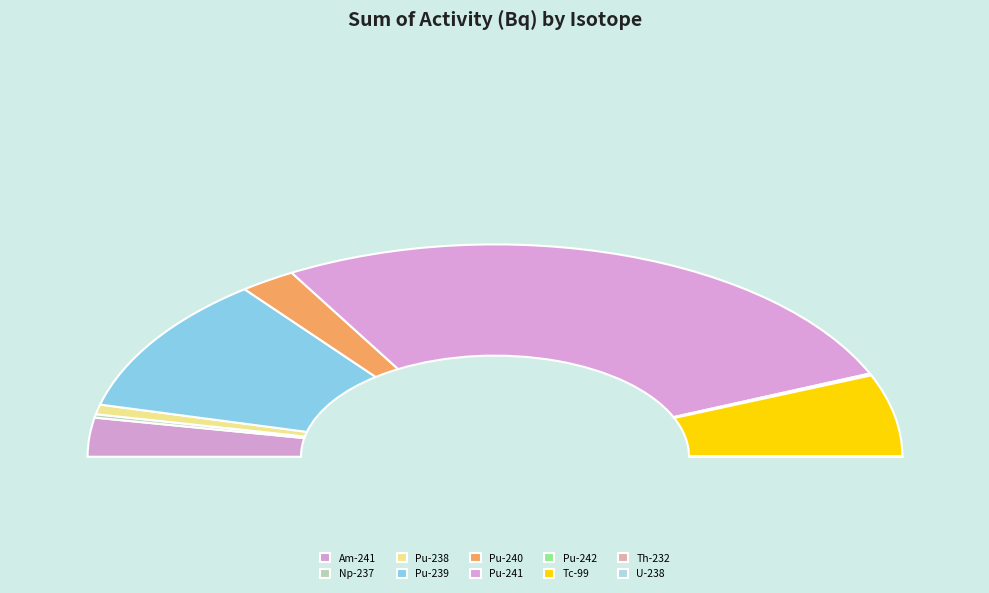

To the nearest percent, what portion does Pu-238 represent?

1%